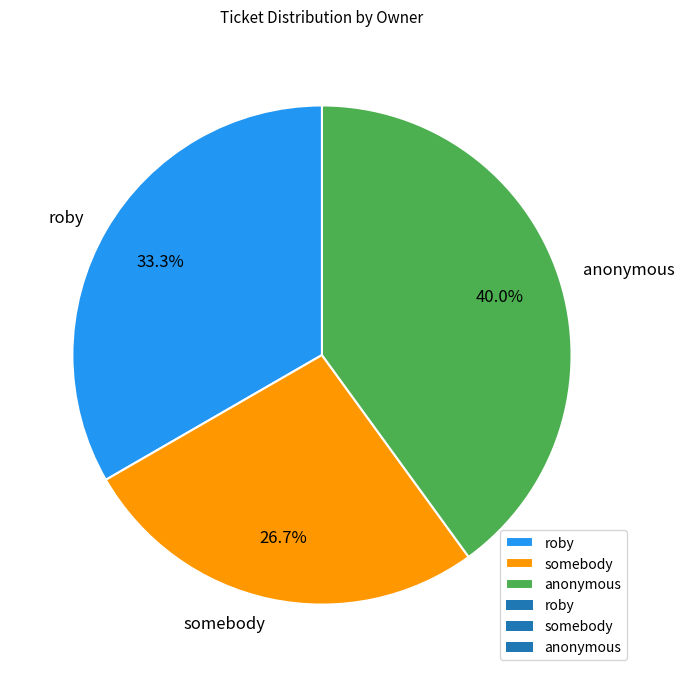

To the nearest percent, what portion does anonymous represent?

40%